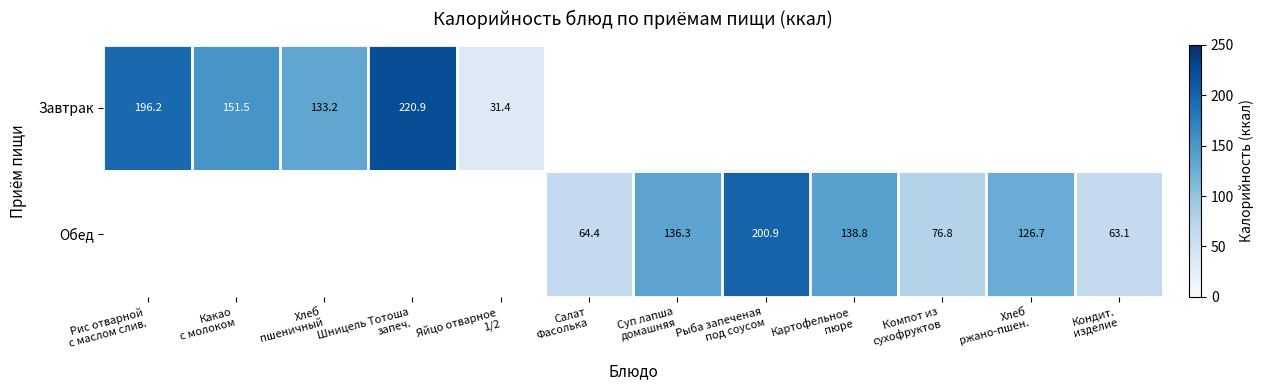

The Завтрак series shows 151.5 at Какао с молоком. True or false?

True